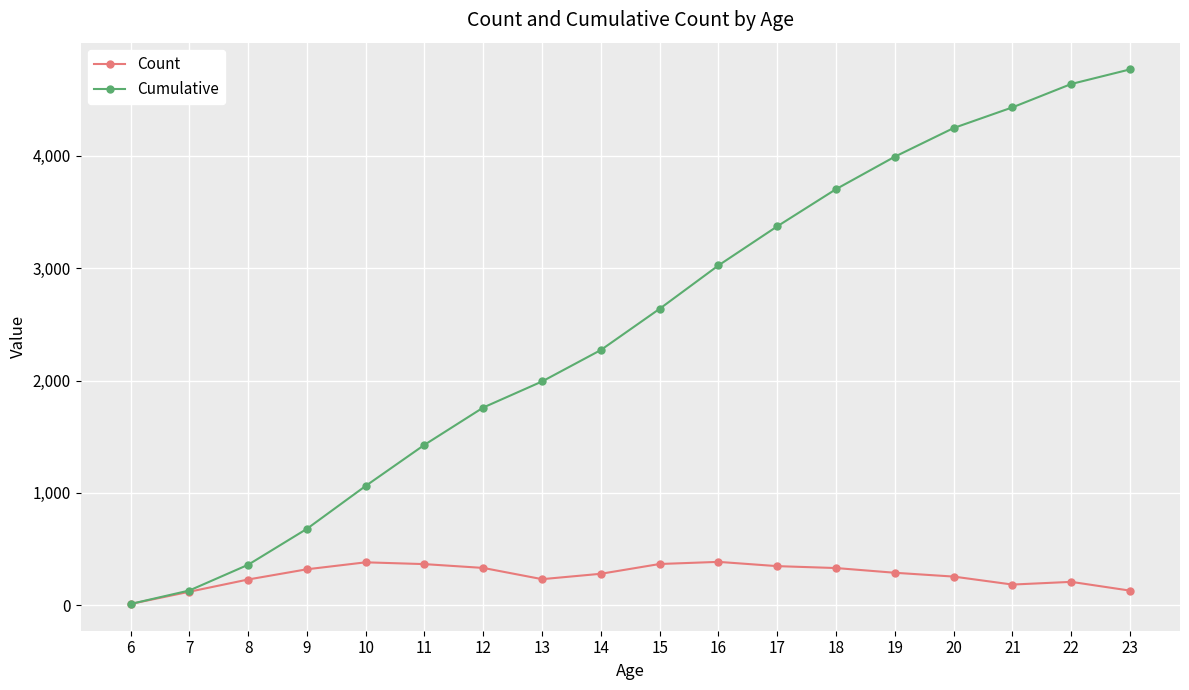

Which series has the widest spread of values?

Cumulative